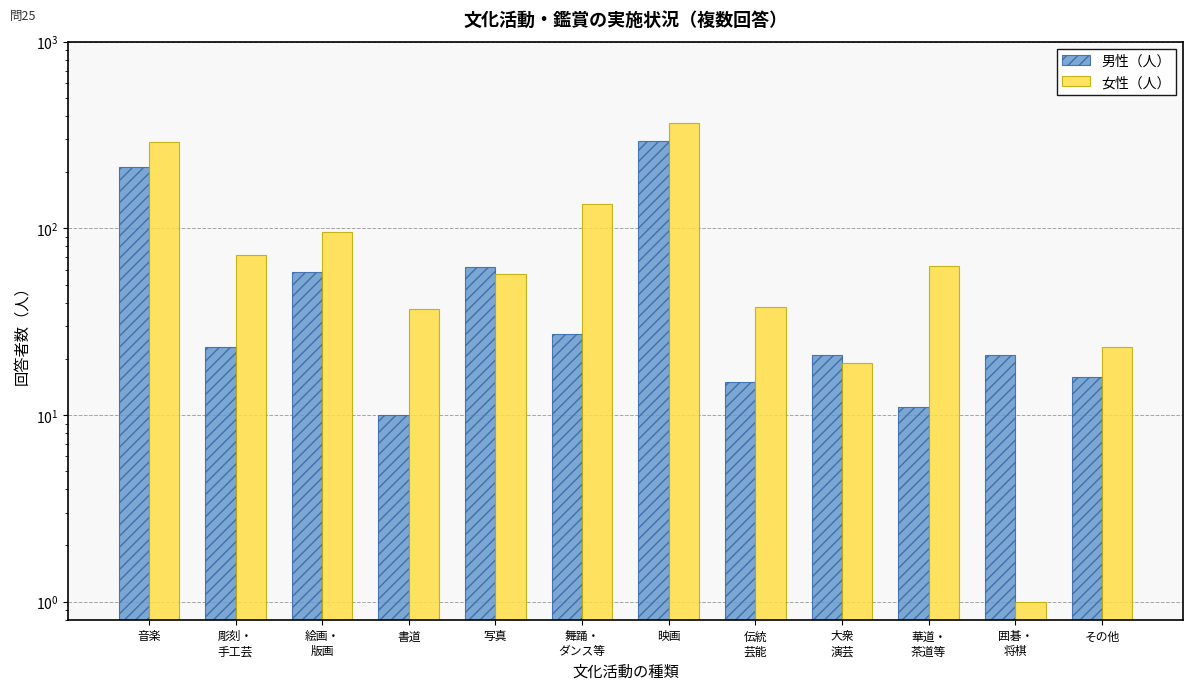

Reading left to right, transcribe all the data shown in this chart.

男性（人）: 213	23	58	10	62	27	292	15	21	11	21	16
女性（人）: 291	72	96	37	57	135	365	38	19	63	1	23